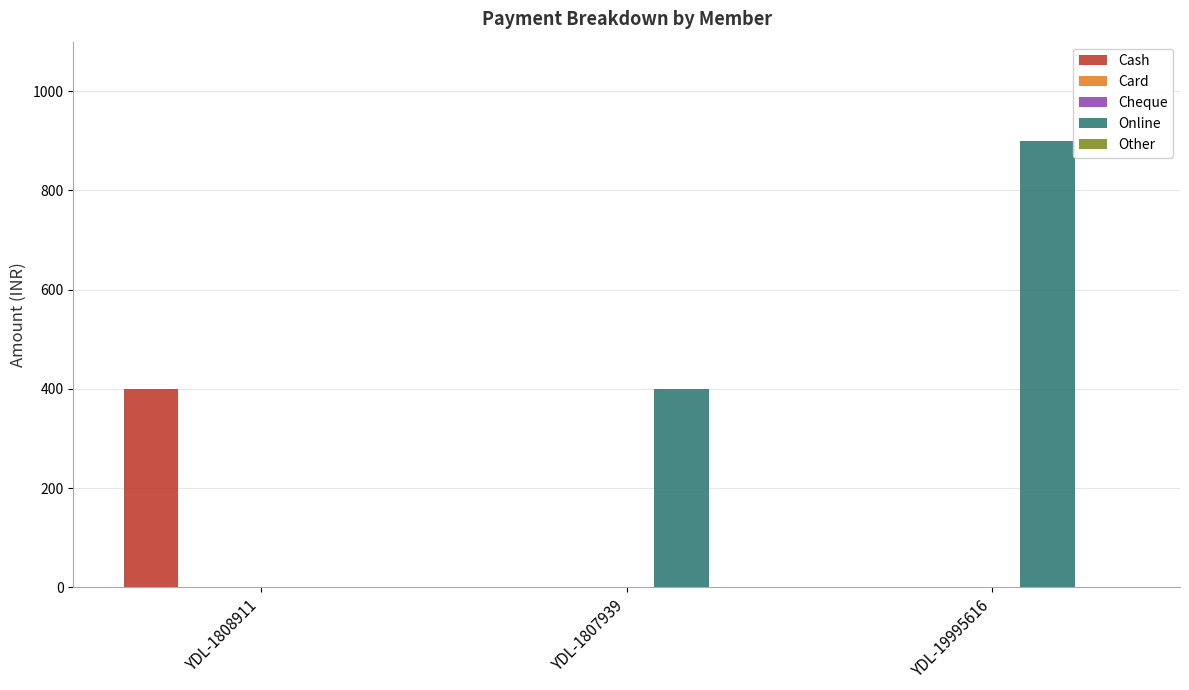

Reading left to right, list all the values displayed in this chart.

Cash: 400	0	0
Card: 0	0	0
Cheque: 0	0	0
Online: 0	400	900
Other: 0	0	0